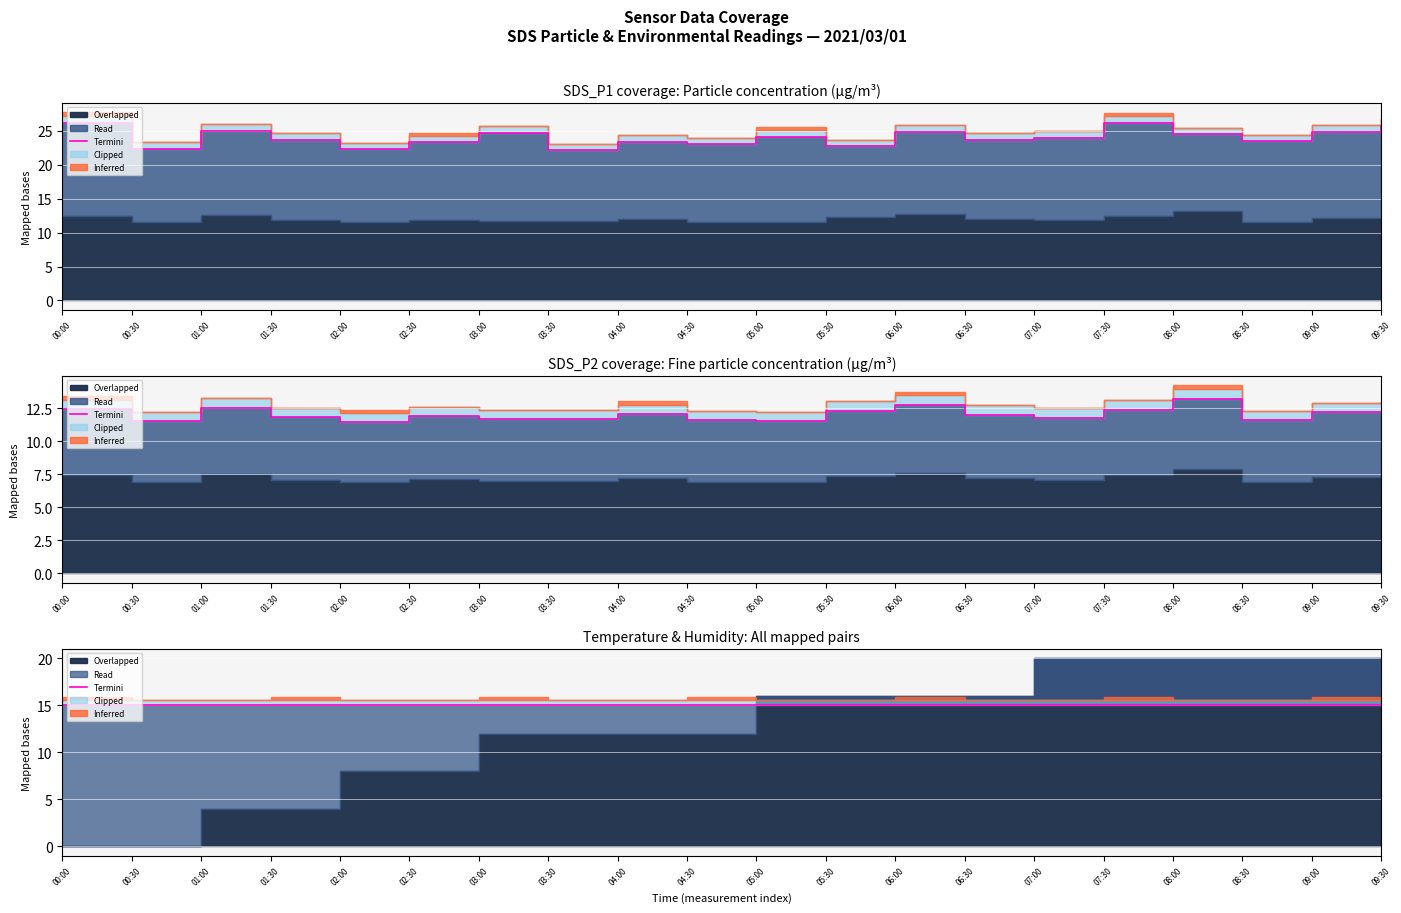

Between 08:30 and 09:30, which series saw the biggest shift?

SDS_P1